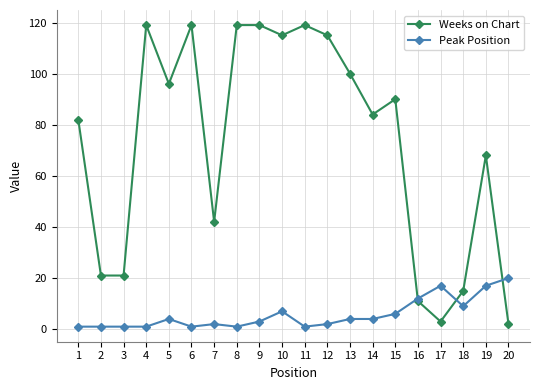

Count the number of data series in this chart.

2